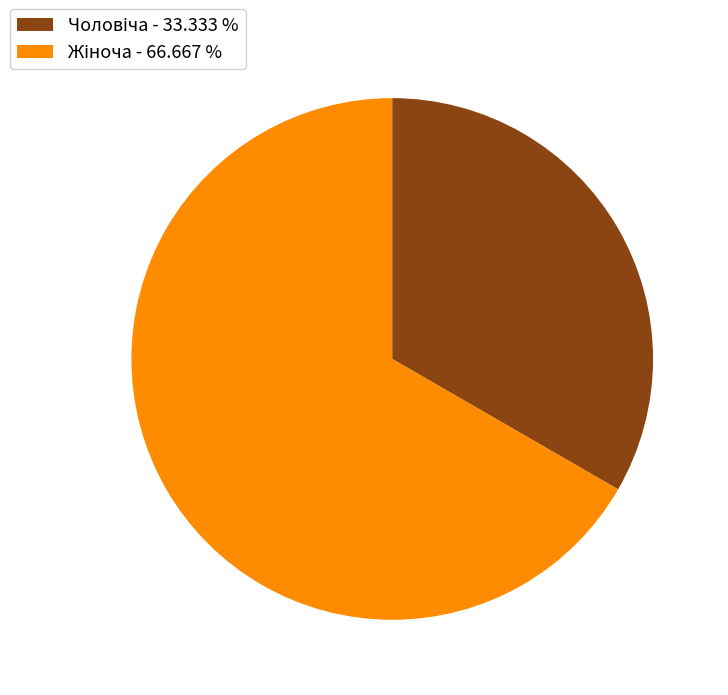

Is there any slice that represents more than half of the pie?

Yes